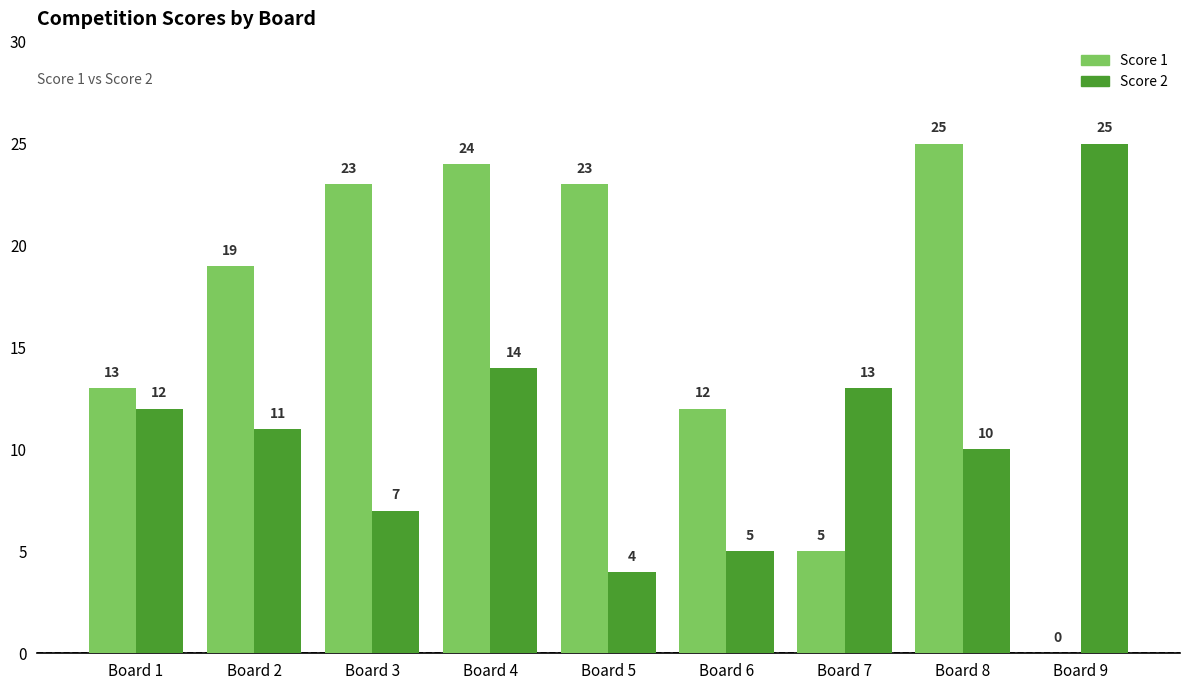

What is the maximum value shown in the chart?

25